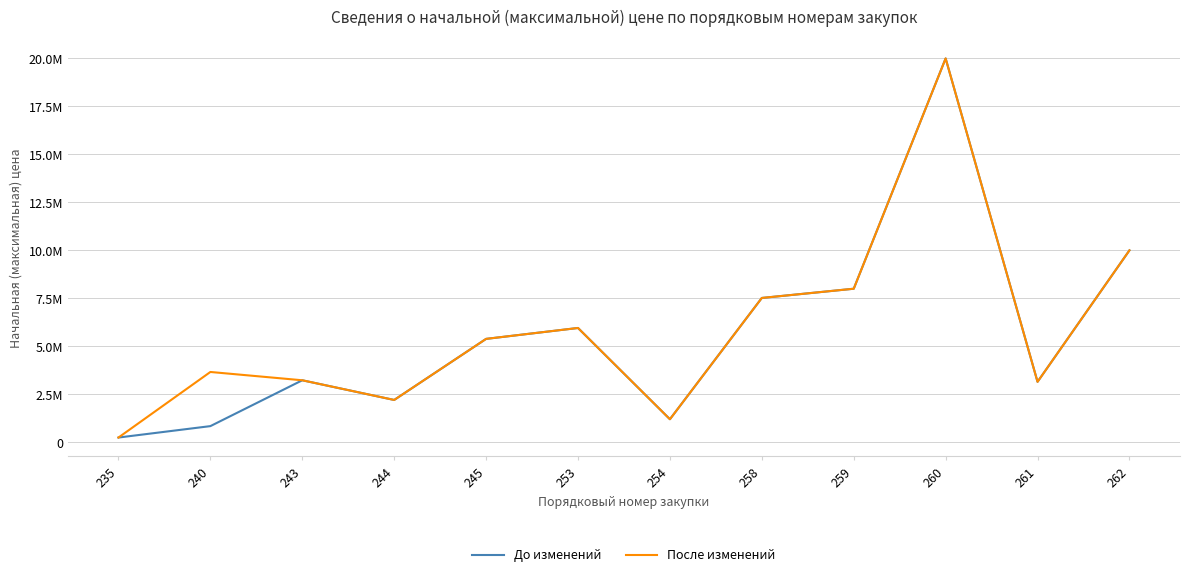

Does the chart have visible grid lines?

Yes